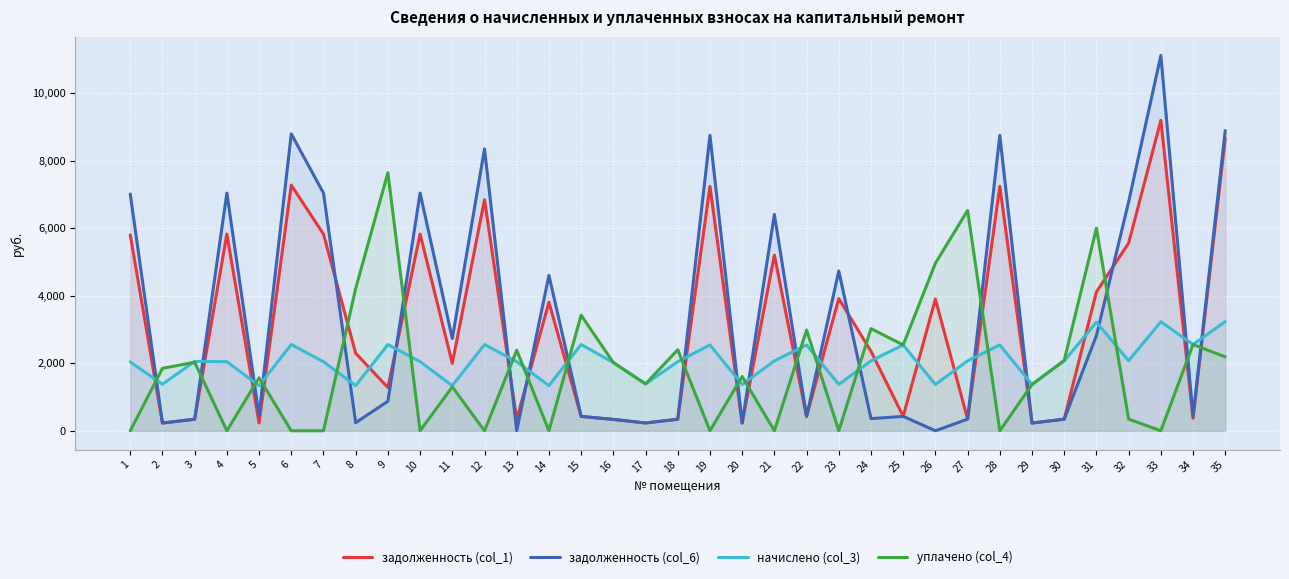

Rank the series by their maximum value, from highest to lowest.

задолженность (col_6), задолженность (col_1), уплачено (col_4), начислено (col_3)